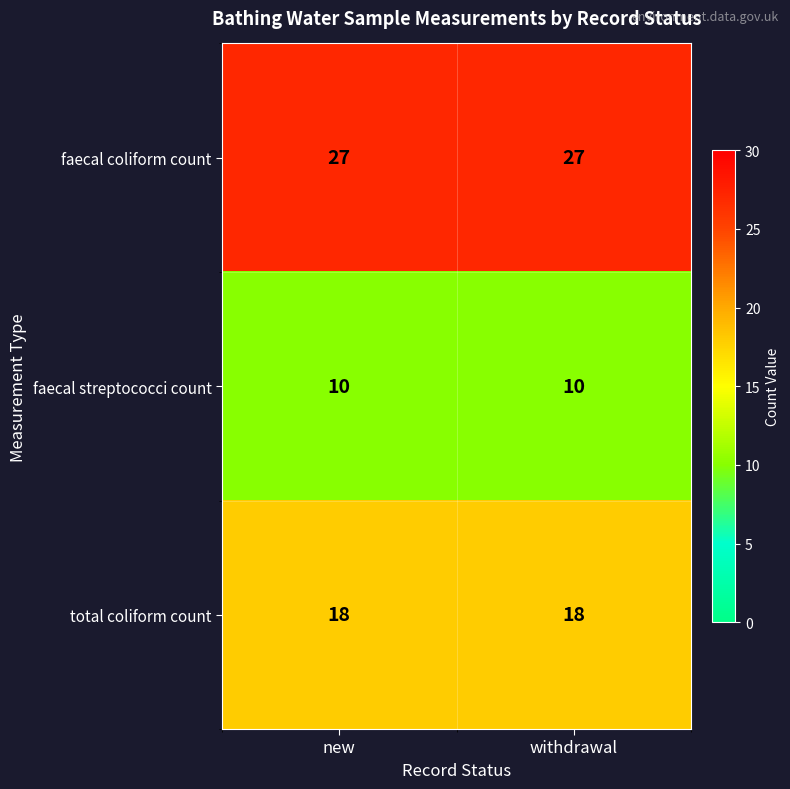

The faecal coliform count series shows 27 at new. True or false?

True